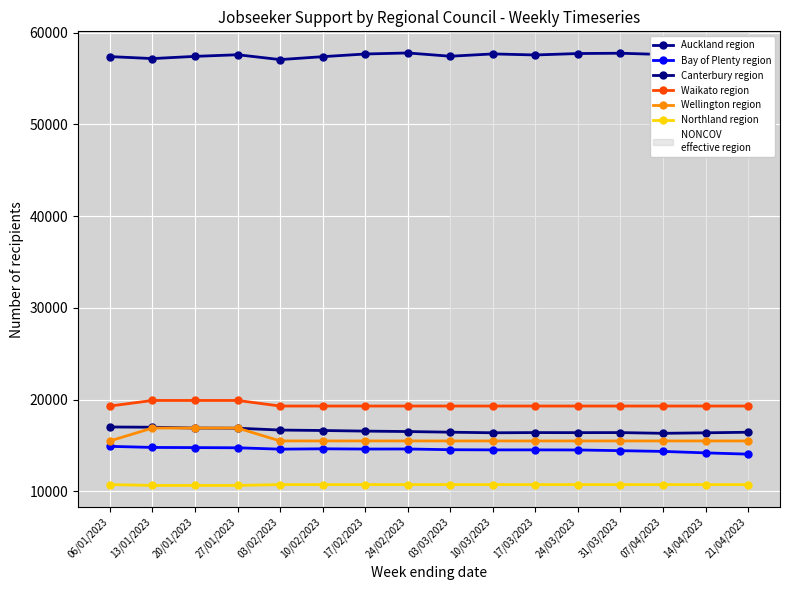

Count the number of categories in the chart.

16